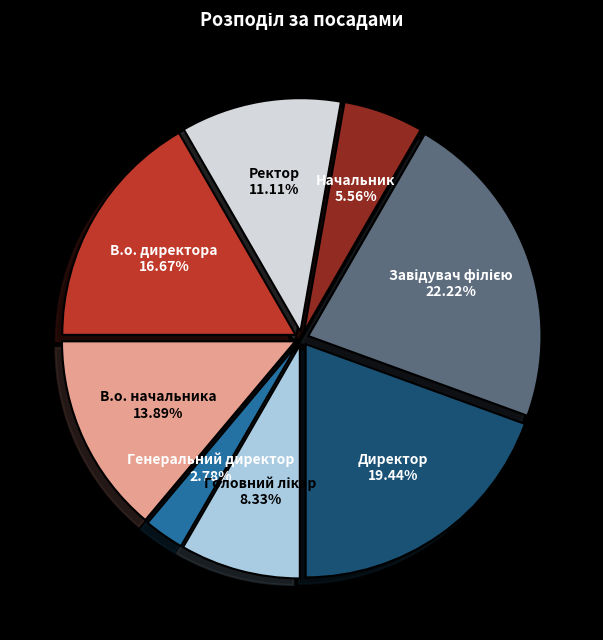

Is the sum of Директор and В.о. директора greater than half?

No